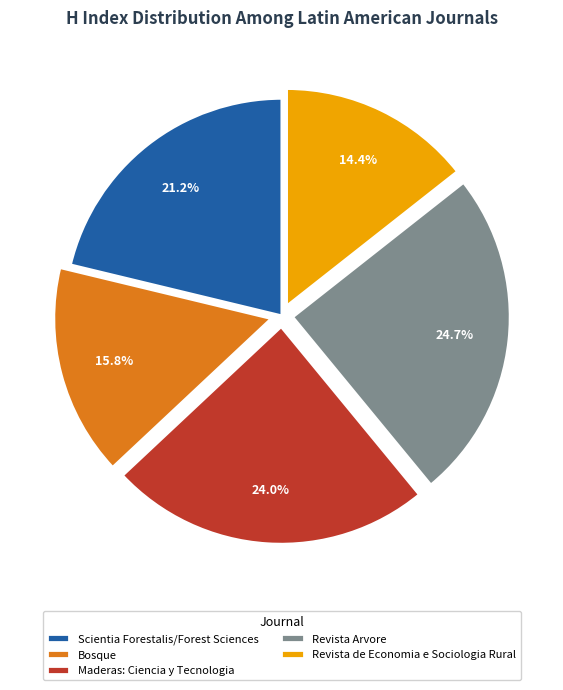

Count the number of slices in the pie.

5